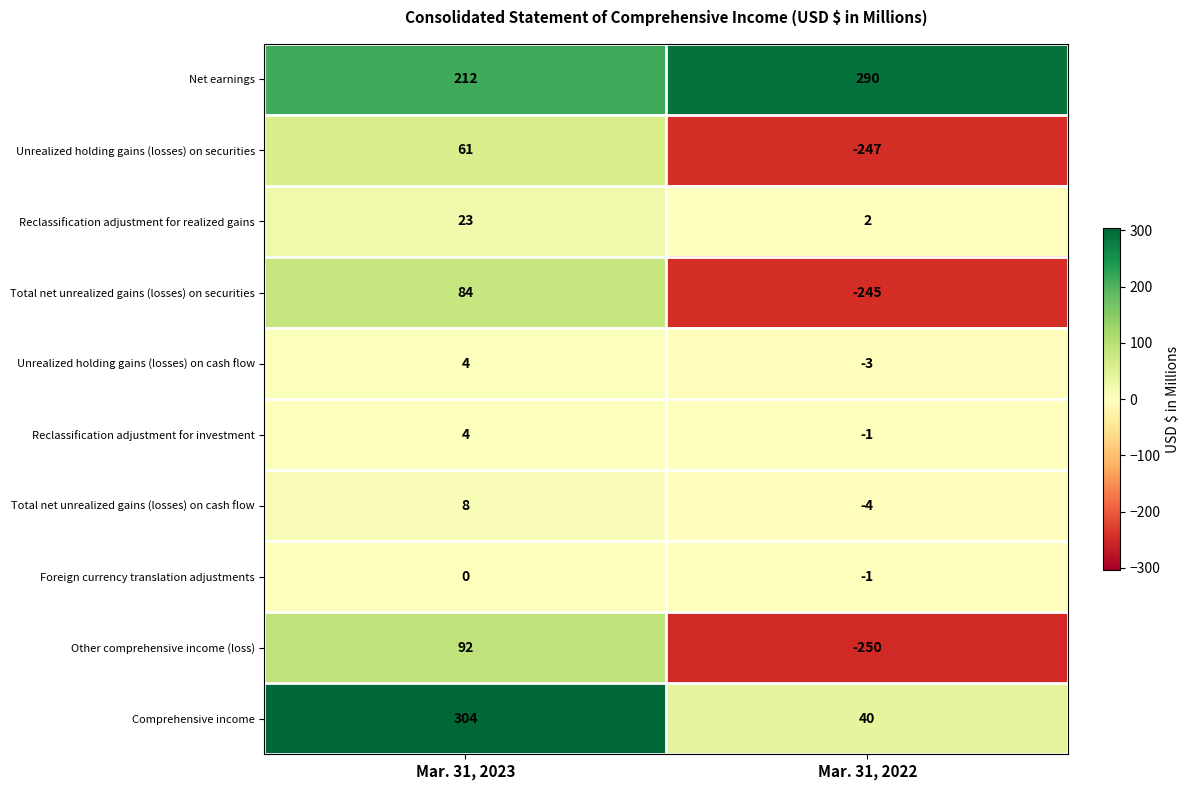

The value of Total net unrealized gains (losses) on securities at Mar. 31, 2023 is 84. True or false?

True